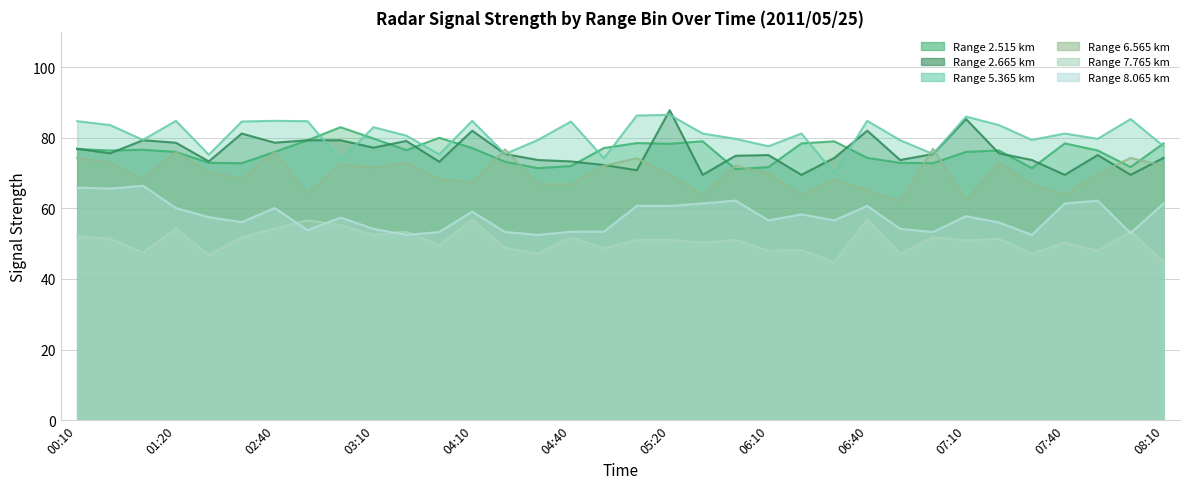

Does the chart display data point markers on the line(s)?

No